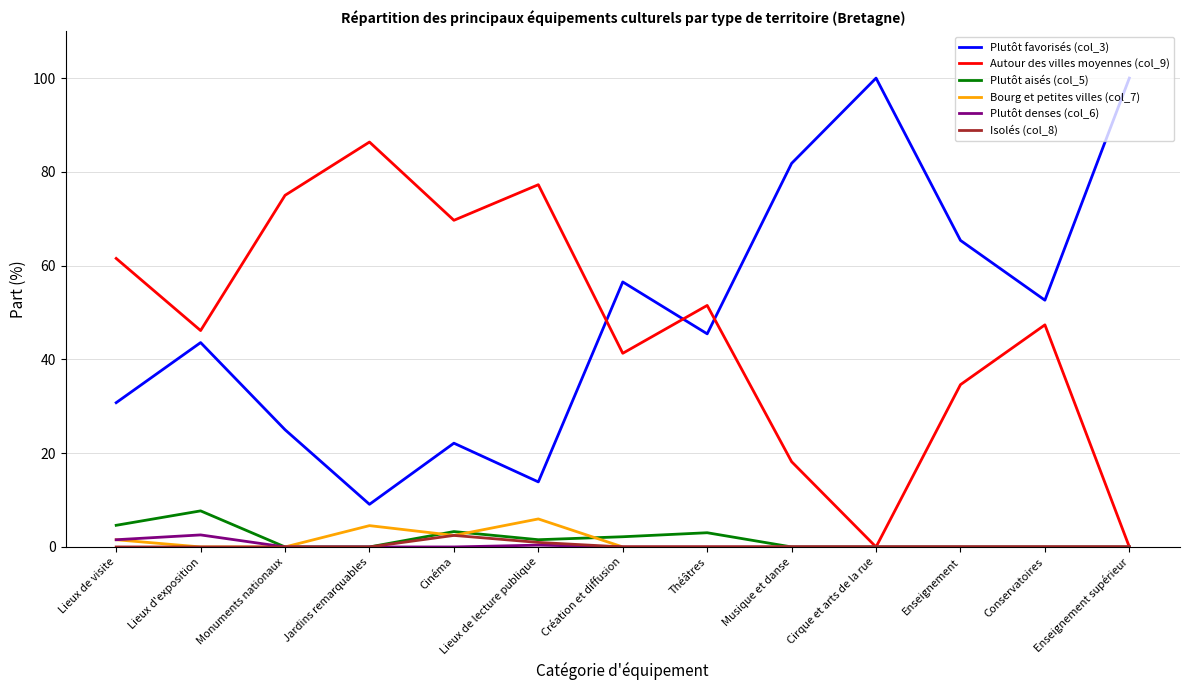

What are all the series names shown in the legend?

Plutôt favorisés (col_3), Autour des villes moyennes (col_9), Plutôt aisés (col_5), Bourg et petites villes (col_7), Plutôt denses (col_6), Isolés (col_8)